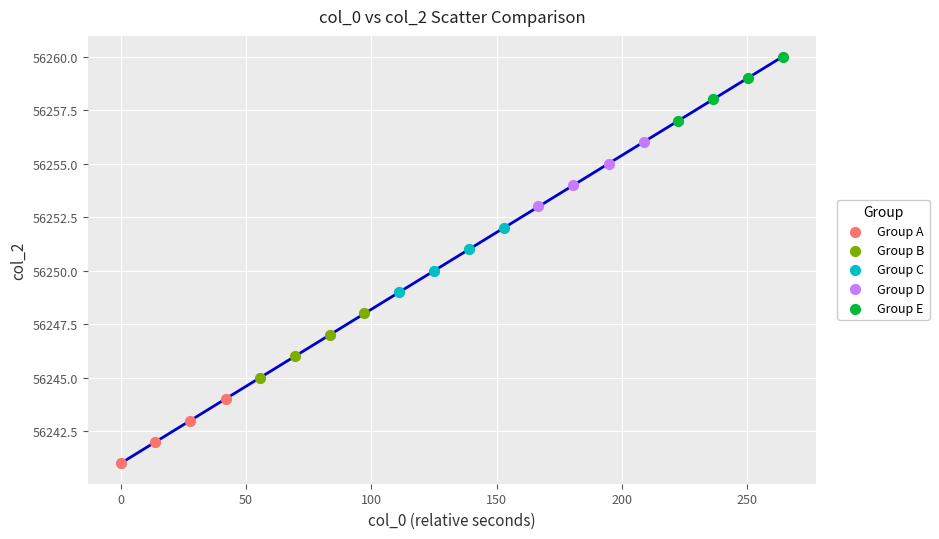

Which series contains the lowest Y value?

Group A